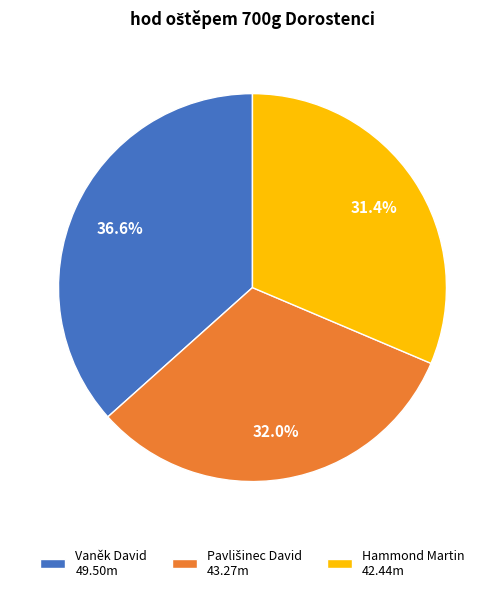

To the nearest percent, what is the difference between the largest and smallest slice percentages?

5%